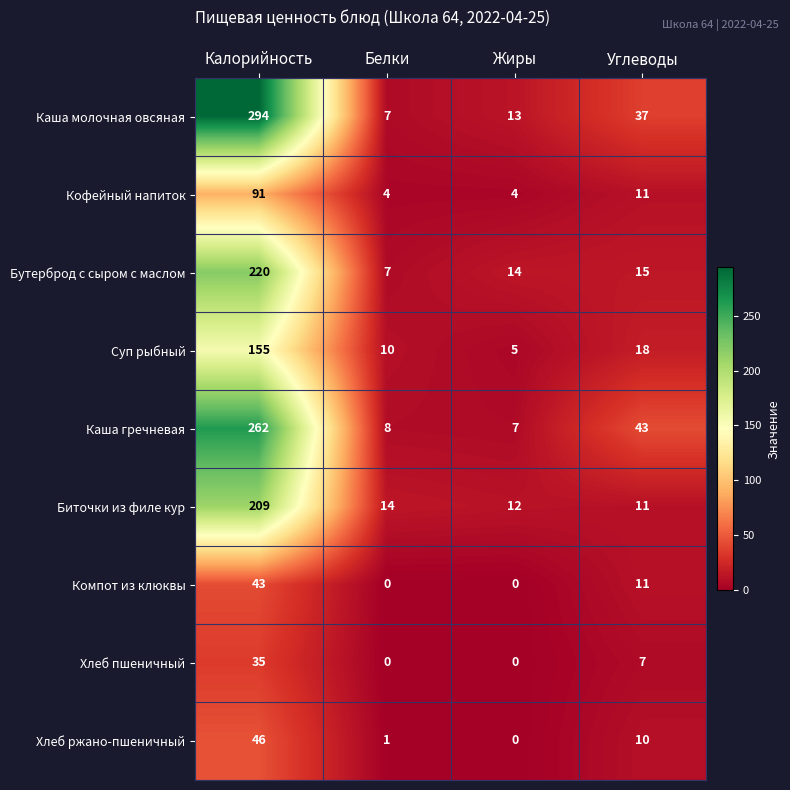

What is the difference between the second highest and second lowest values in the Кофейный напиток series?

7